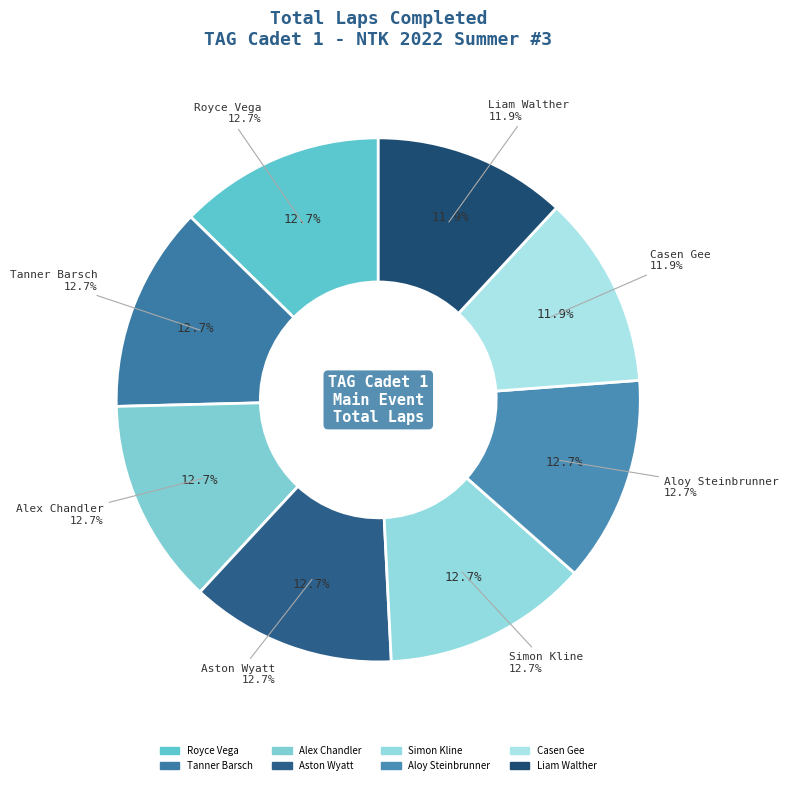

Rank the categories by value from lowest to highest.

Casen Gee, Liam Walther, Royce Vega, Tanner Barsch, Alex Chandler, Aston Wyatt, Simon Kline, Aloy Steinbrunner